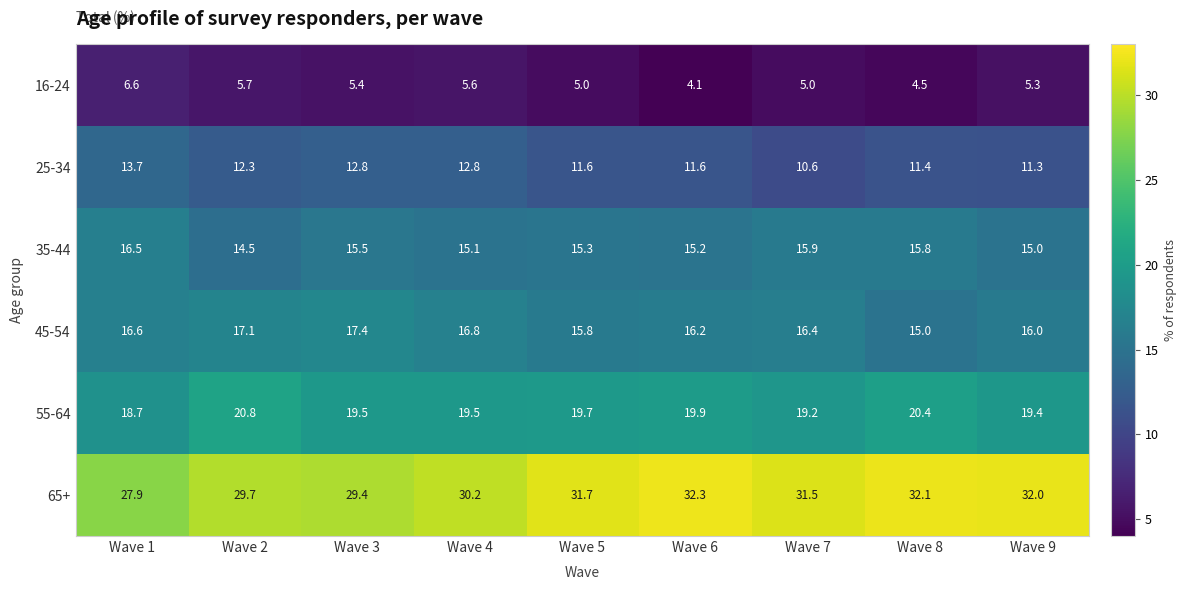

What is the greatest value displayed?

32.3